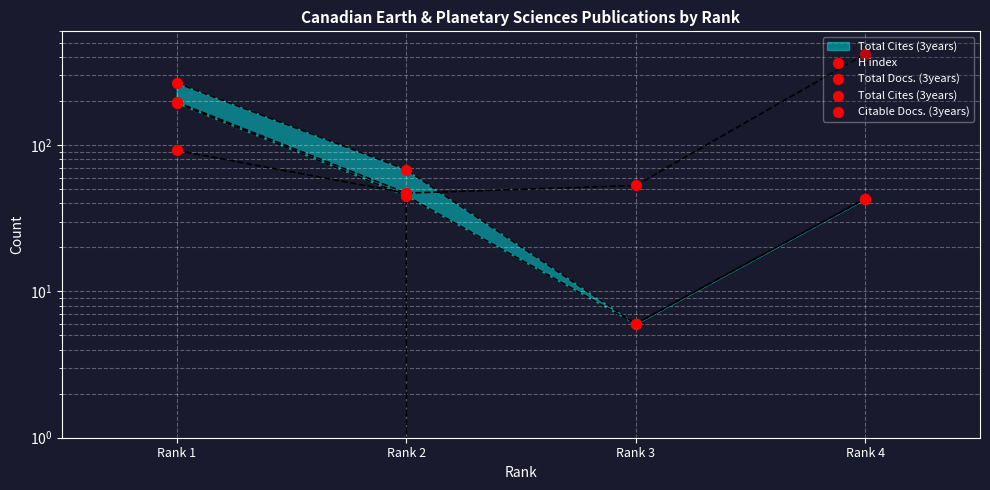

Which series reaches the minimum Y coordinate?

H index